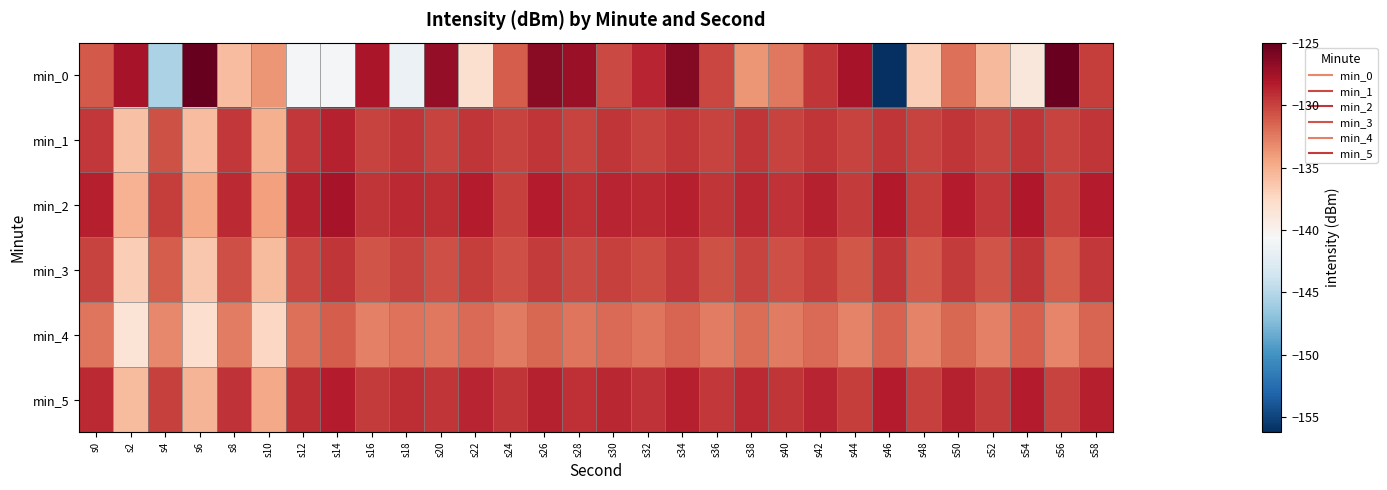

What is the difference between the highest and lowest values at s48?

6.9